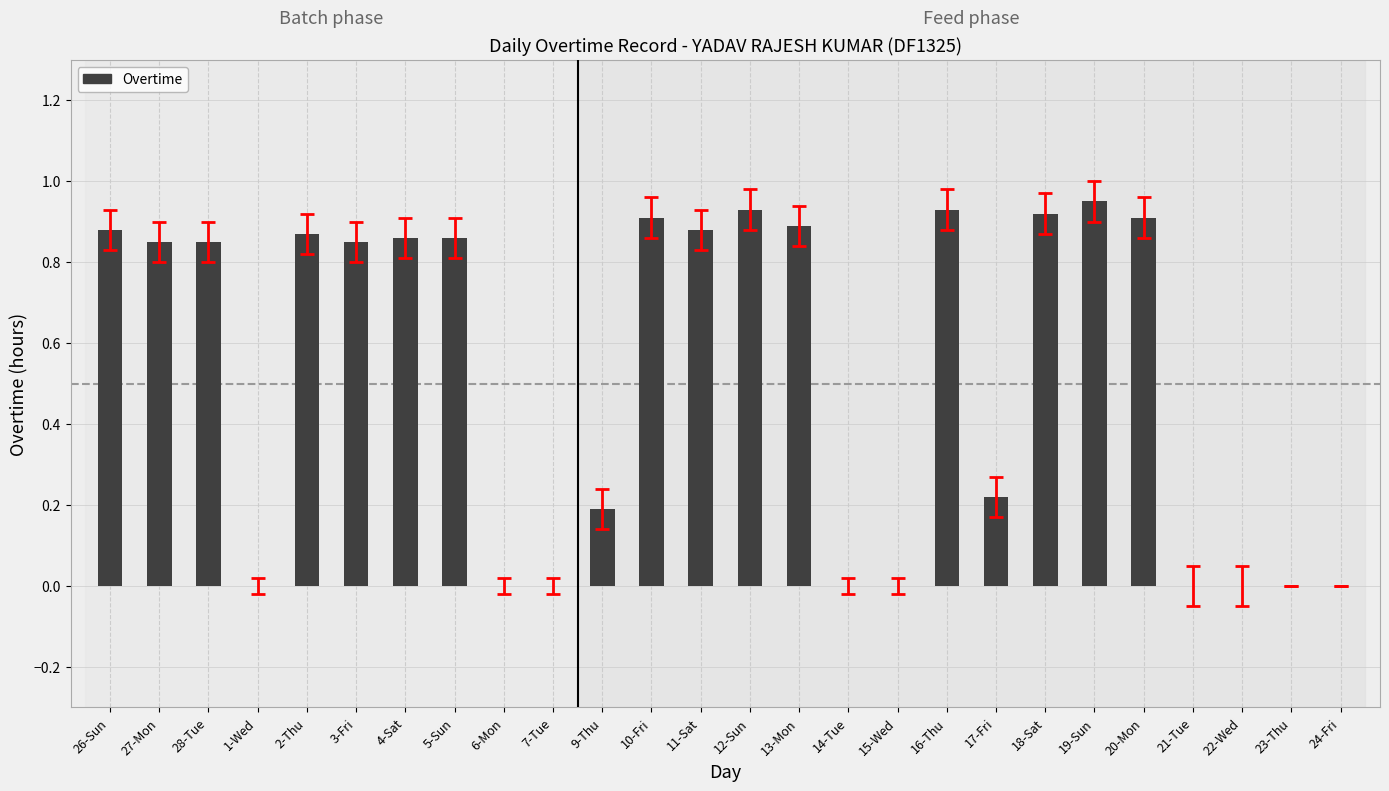

What is the sum of all values?

13.8